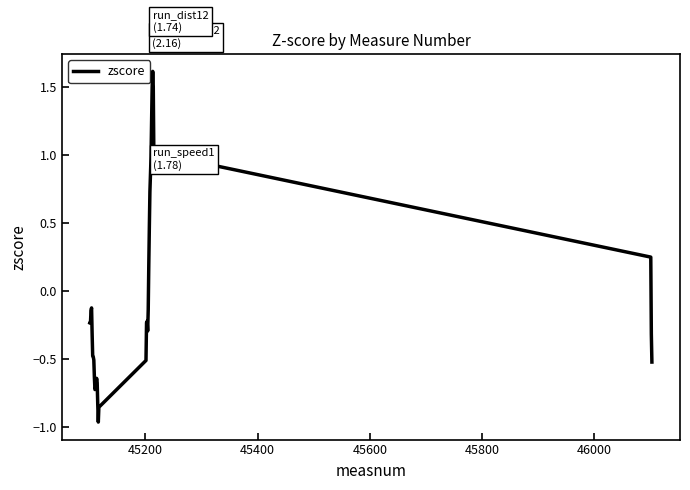

What is the difference between the maximum and minimum values?

2.6